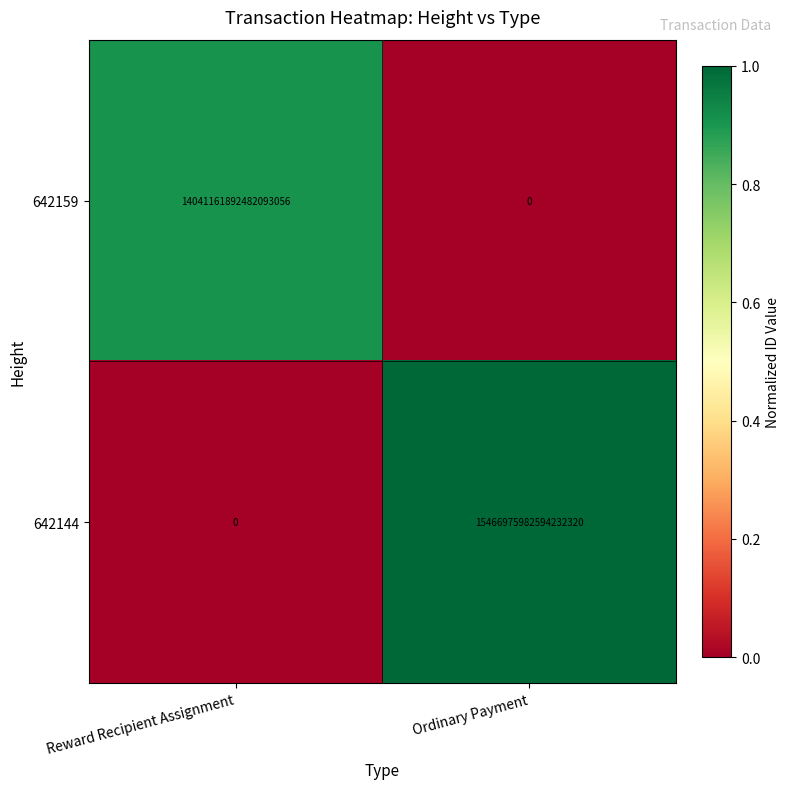

Which category has the highest value in the 642144 series?

Ordinary Payment